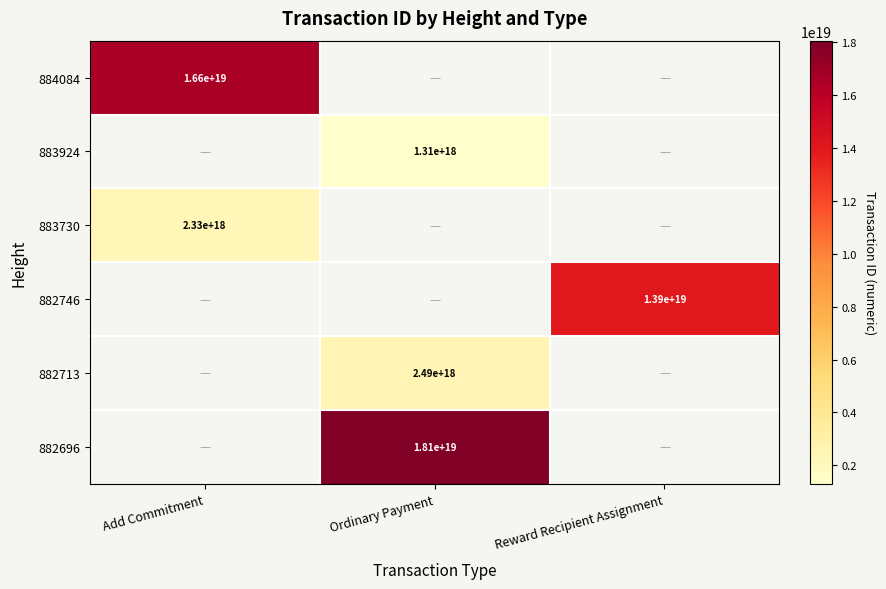

The value of 882713 at Ordinary Payment is 2490000000000000000. True or false?

True